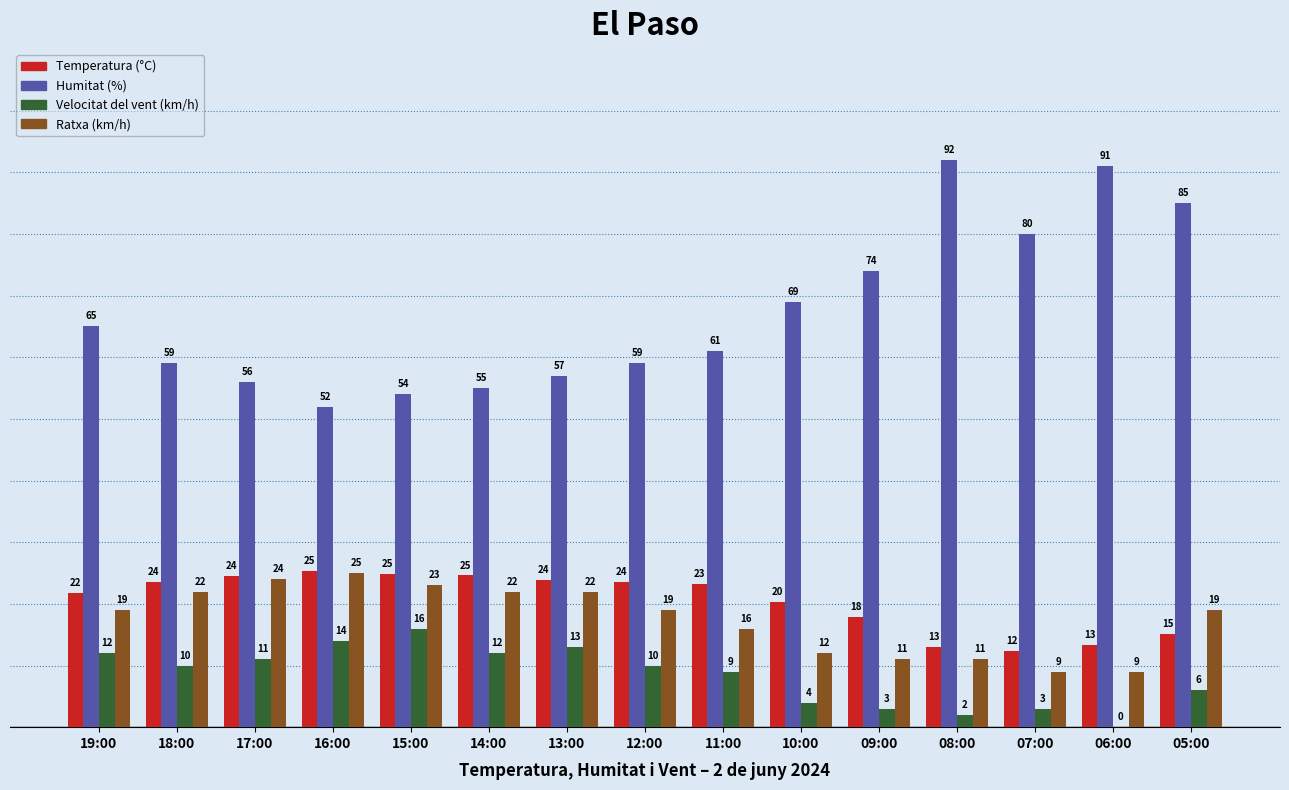

Are the bars grouped side by side (vs. stacked)?

Yes